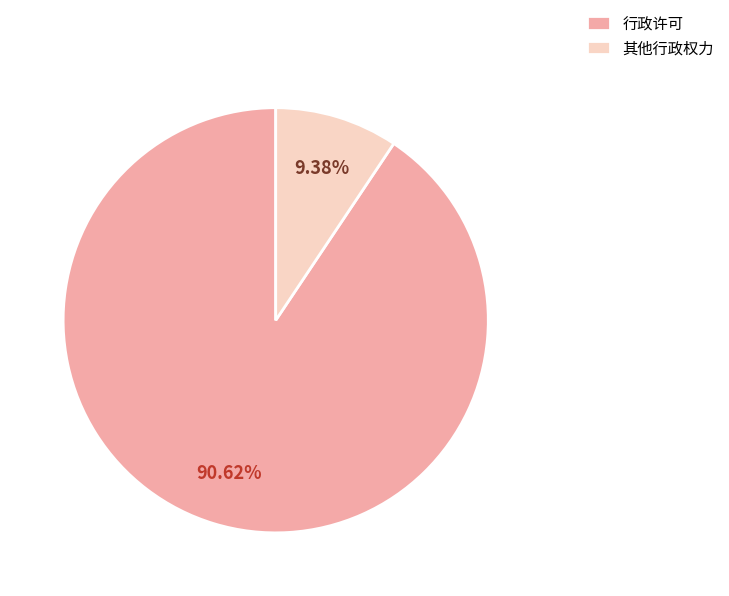

To the nearest percent, what portion does 其他行政权力 represent?

9%